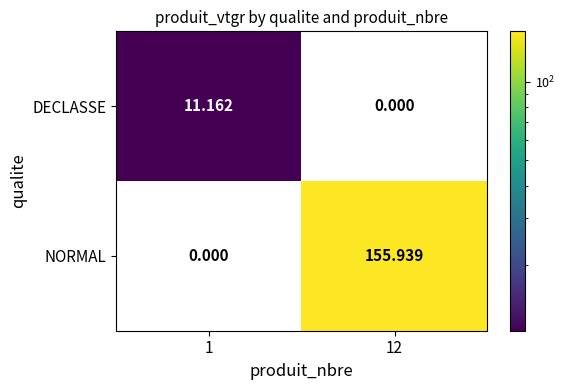

List the series in order of their peak value, highest first.

NORMAL, DECLASSE